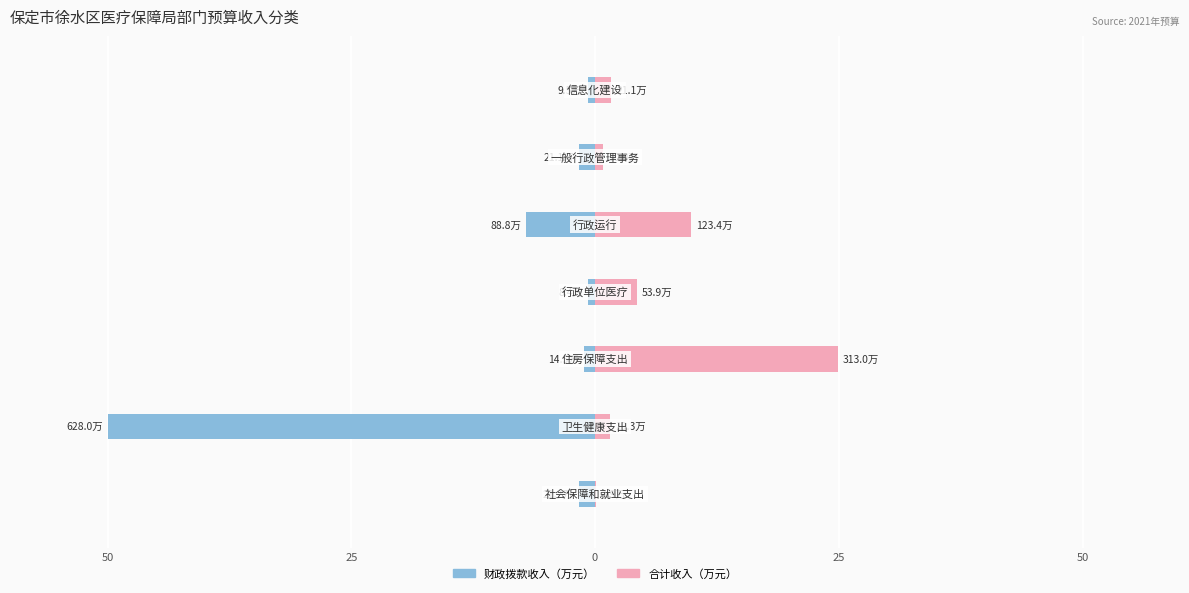

Reading left to right, extract all data points from this chart.

Male: -1.7	-50.0	-1.2	-0.7	-7.1	-1.7	-0.8
Female: 0.2	1.5	24.9	4.3	9.8	0.8	1.7